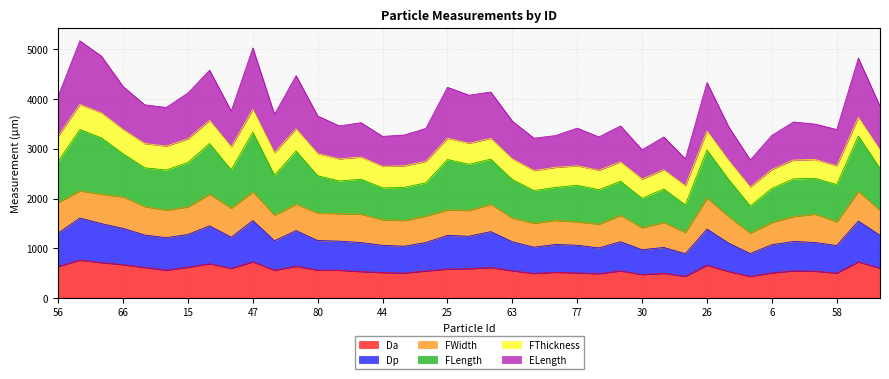

What is the maximum value for Da?

766.5